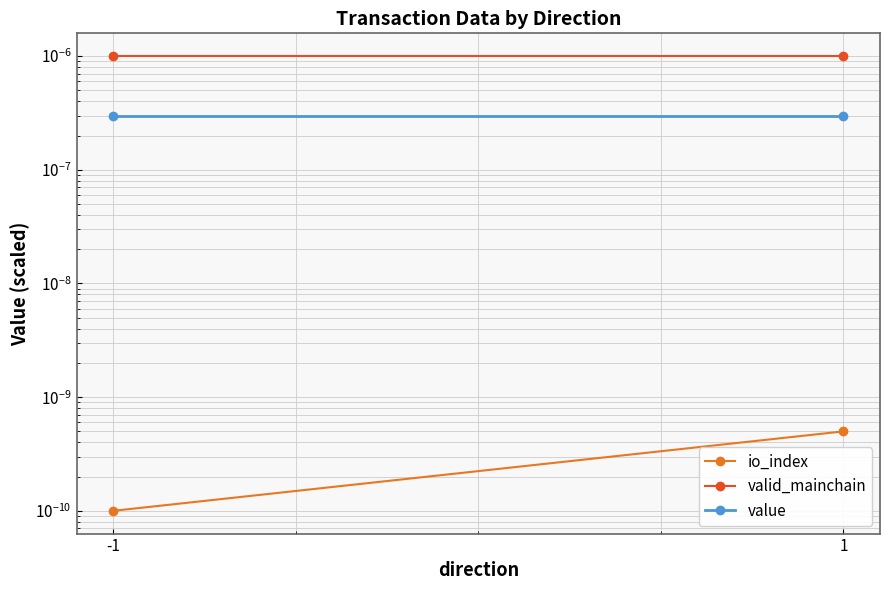

Which has a higher value, -1 or 1?

1